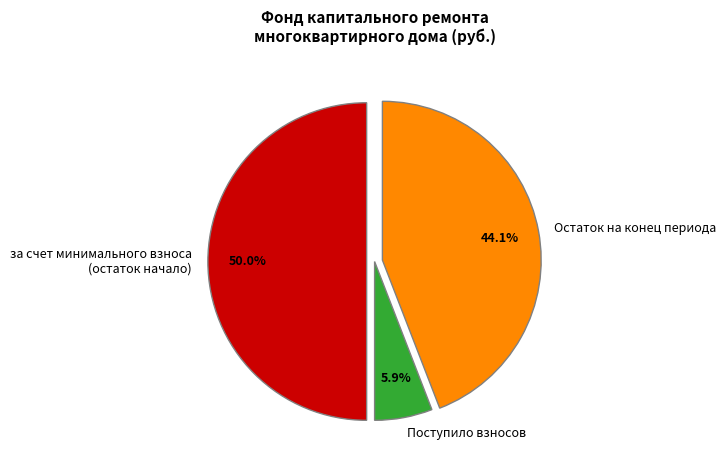

Is Остаток на конец периода the majority of the pie?

No